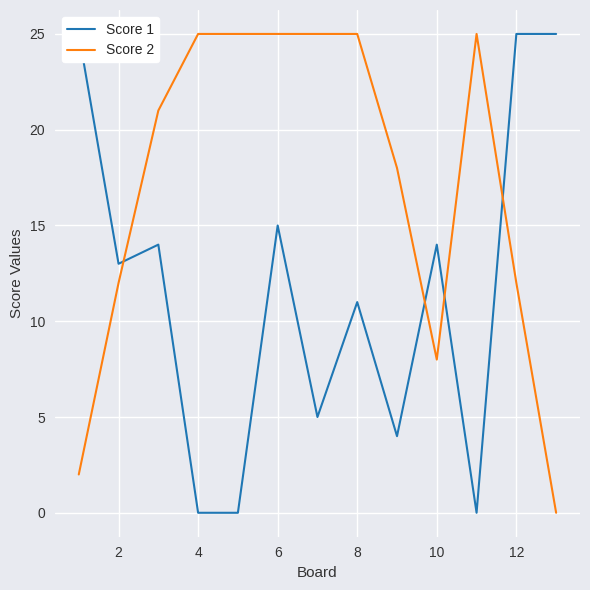

Is it true that Score 2 equals 5 at 10?

False